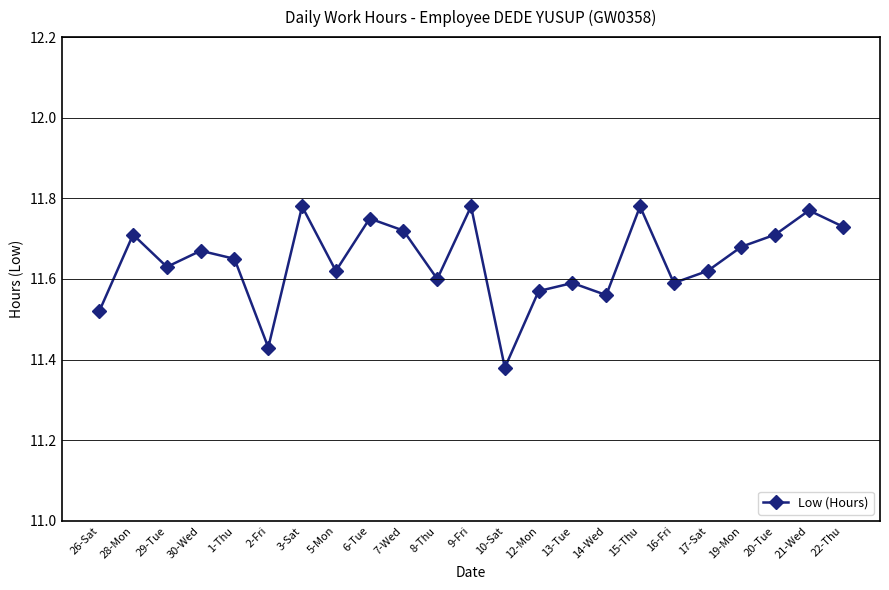

Approximately how many times larger is the value at 3-Sat compared to 19-Mon?

1.0